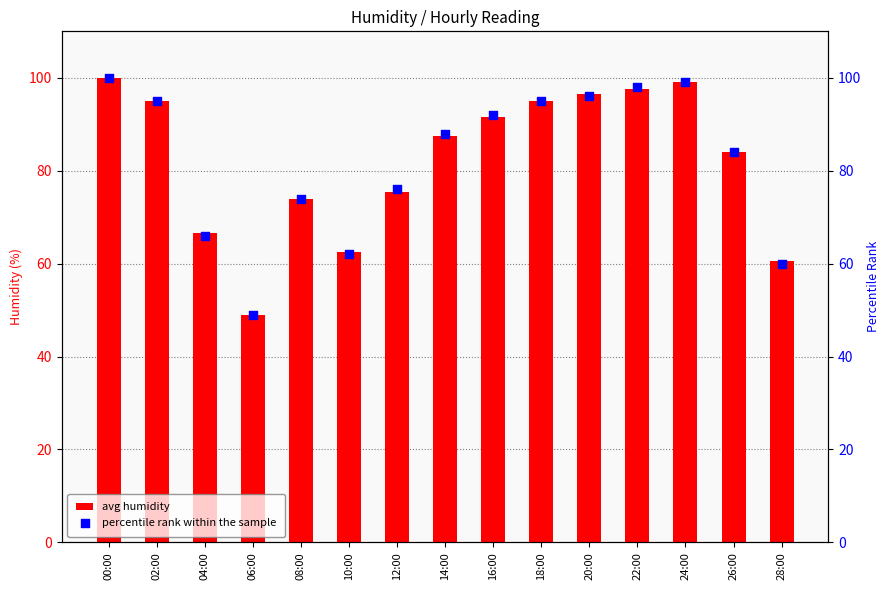

Which series contains the highest Y value?

avg humidity